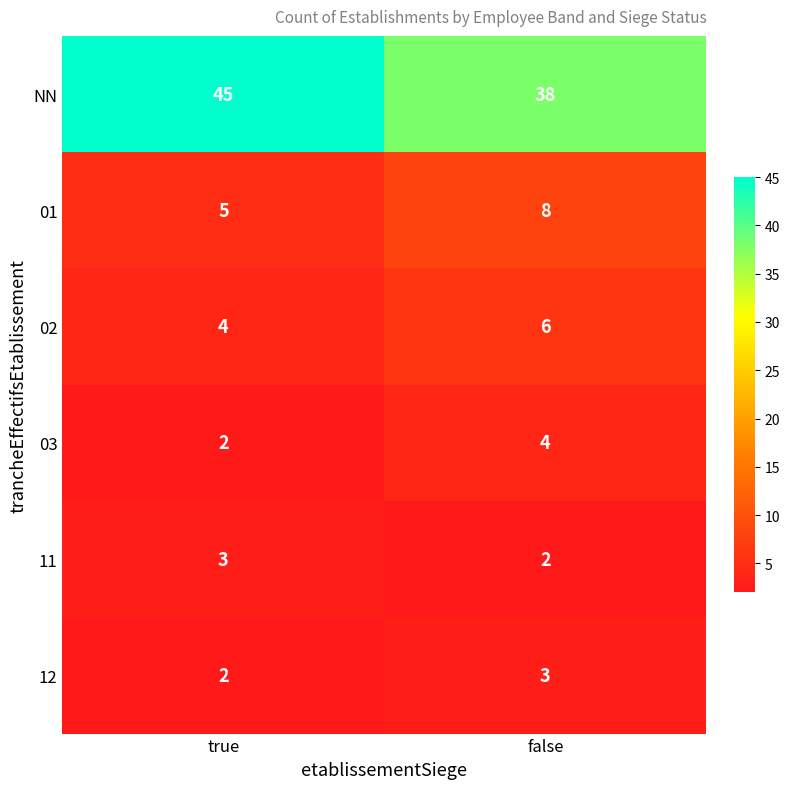

True or false: 02 has a value of 7 at true.

False